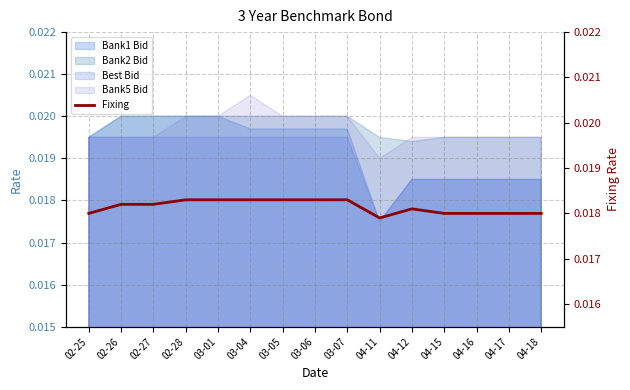

The value at 03-06 is 0.0. True or false?

False